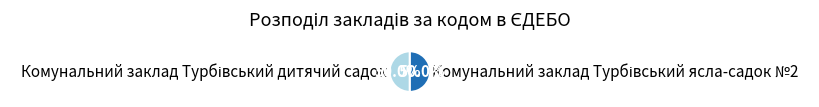

How many segments does this pie chart have?

2